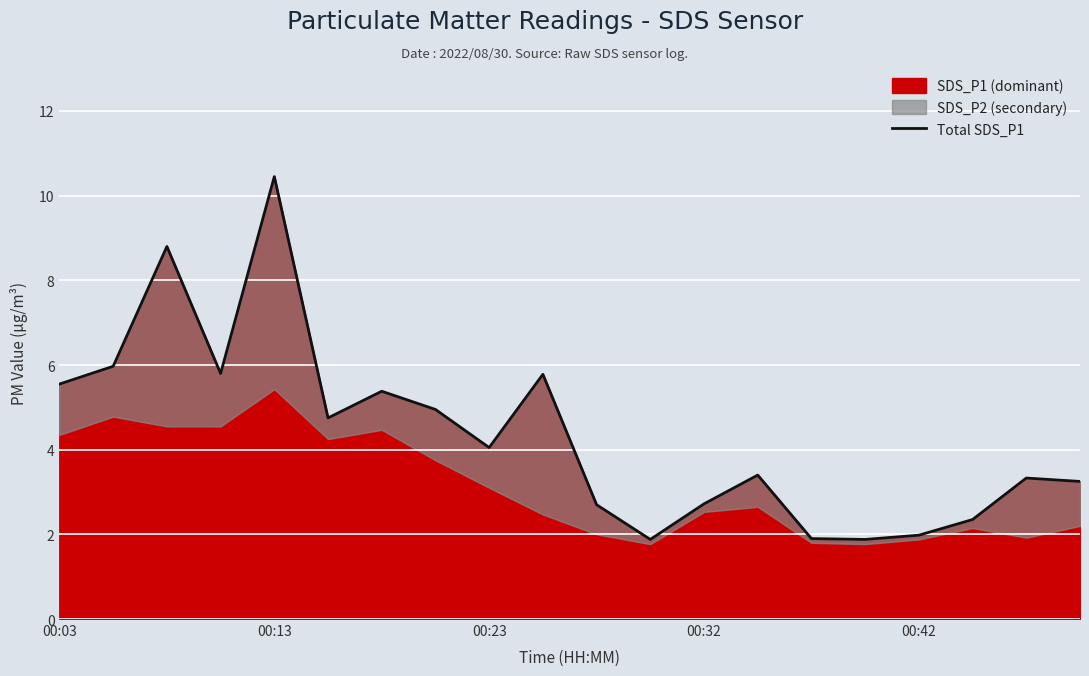

At which category does the chart reach its minimum across all series?

11